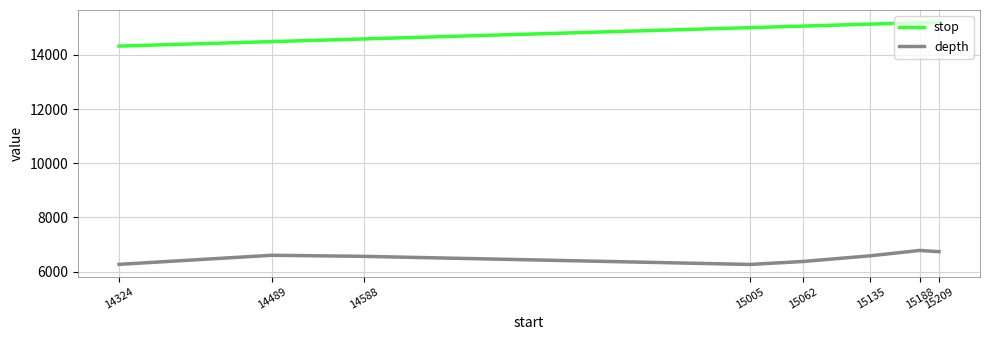

What is the difference between the maximum and second lowest values in the stop series?

720